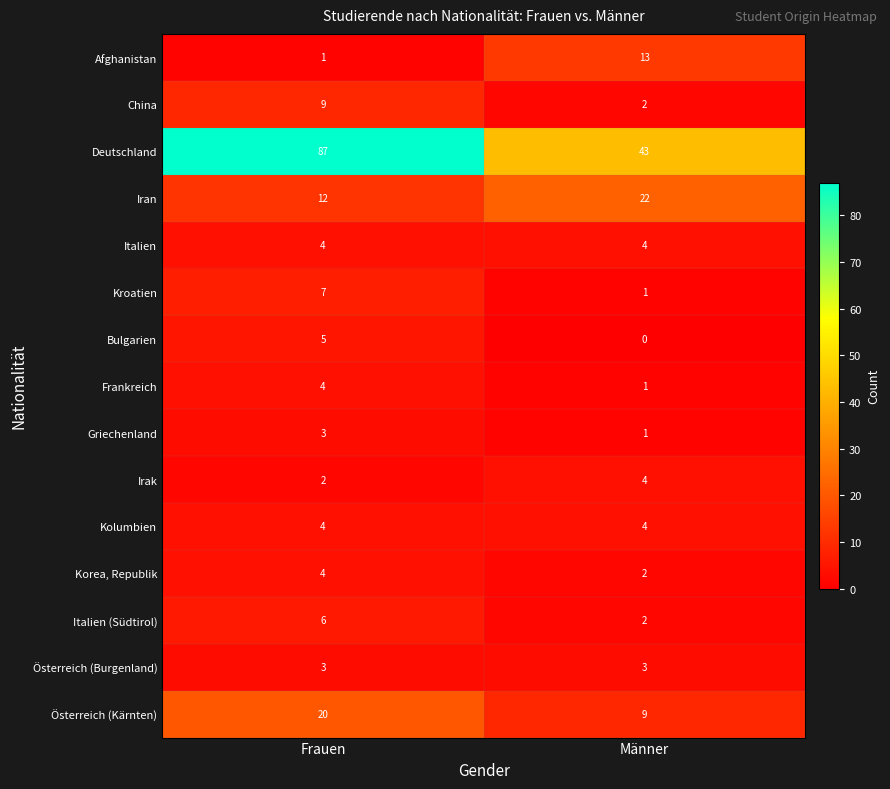

Which category has the highest value across all series?

Frauen